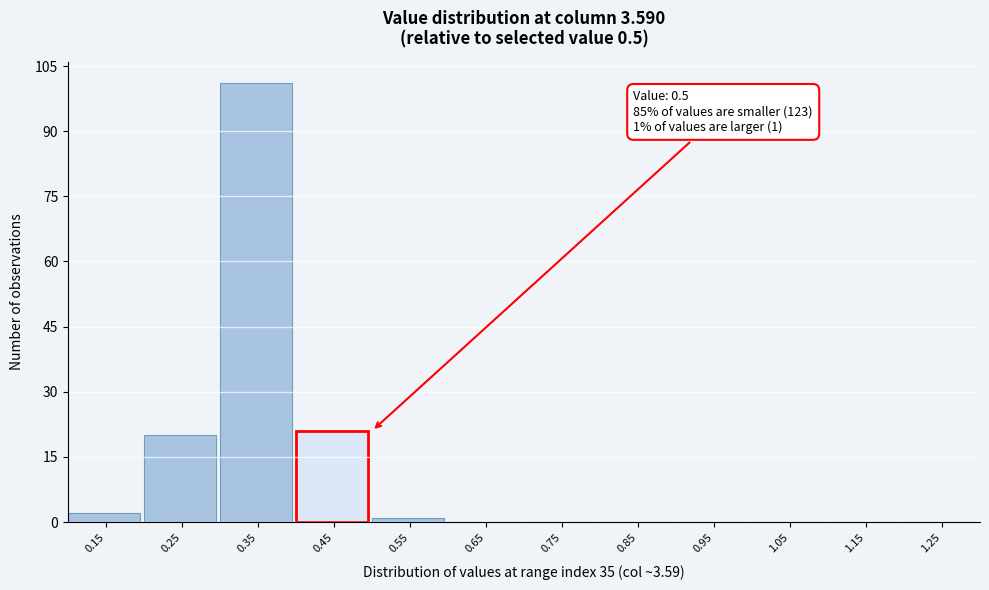

Reading right to left, extract all data points from this chart.

1.25=0	1.15=0	1.05=0	0.95=0	0.85=0	0.75=0	0.65=0	0.55=1	0.45=21	0.35=101	0.25=20	0.15=2